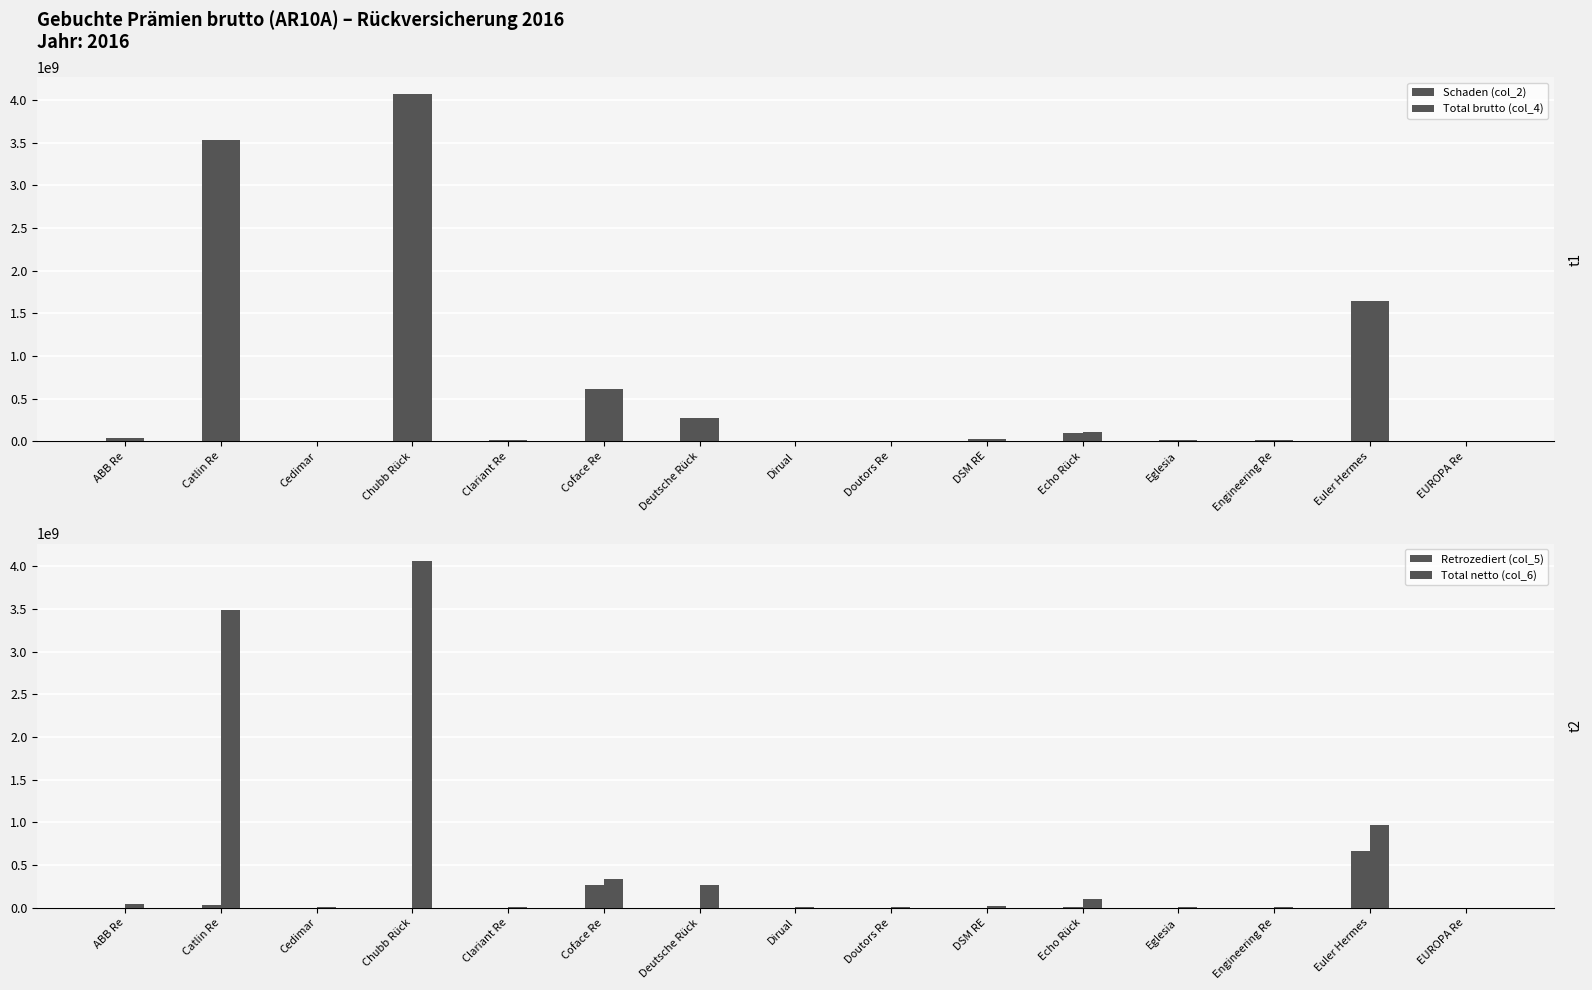

What are all the series names shown in the legend?

Schaden (col_2), Total brutto (col_4), Retrozediert (col_5), Total netto (col_6)